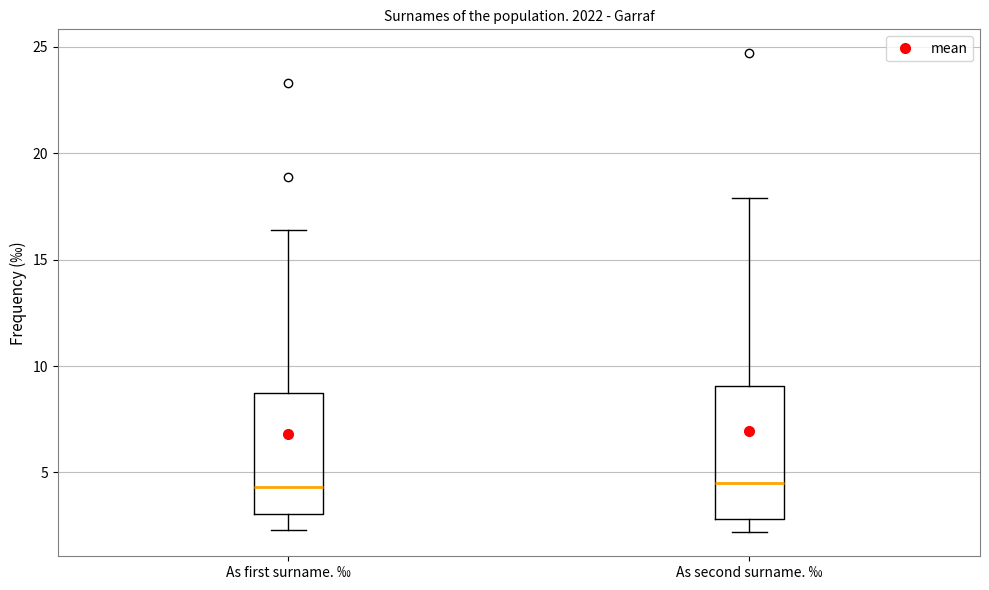

Comparing the boxes themselves (not the whiskers), which one is the tallest?

As second surname. ‰